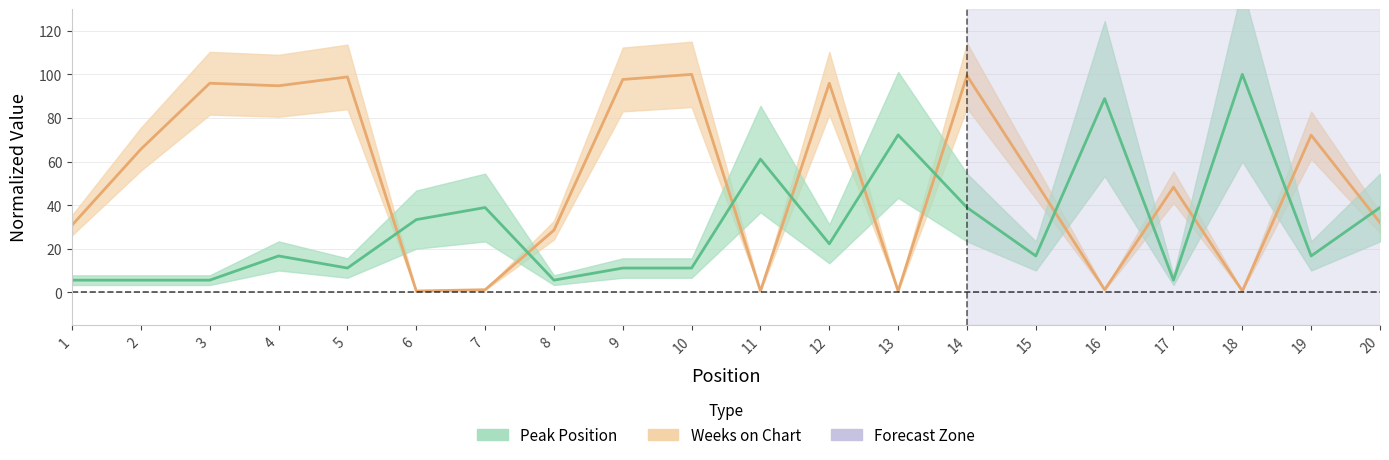

Between 15 and 18, which series saw the biggest shift?

Peak Position